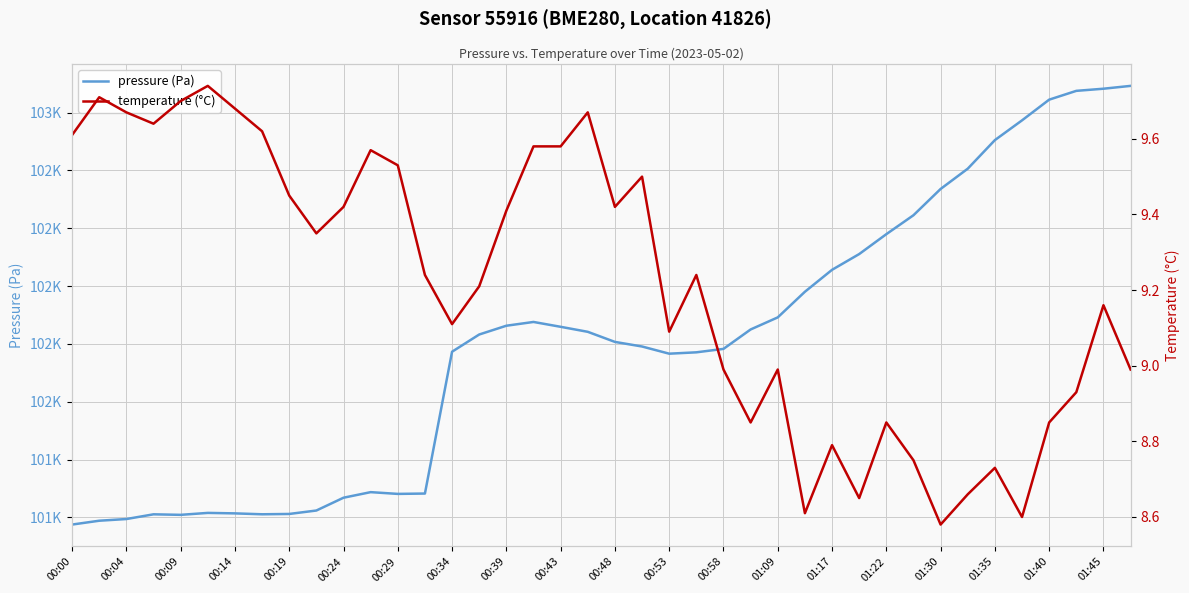

True or false: pressure (Pa) has more than 1 interior local peaks.

True